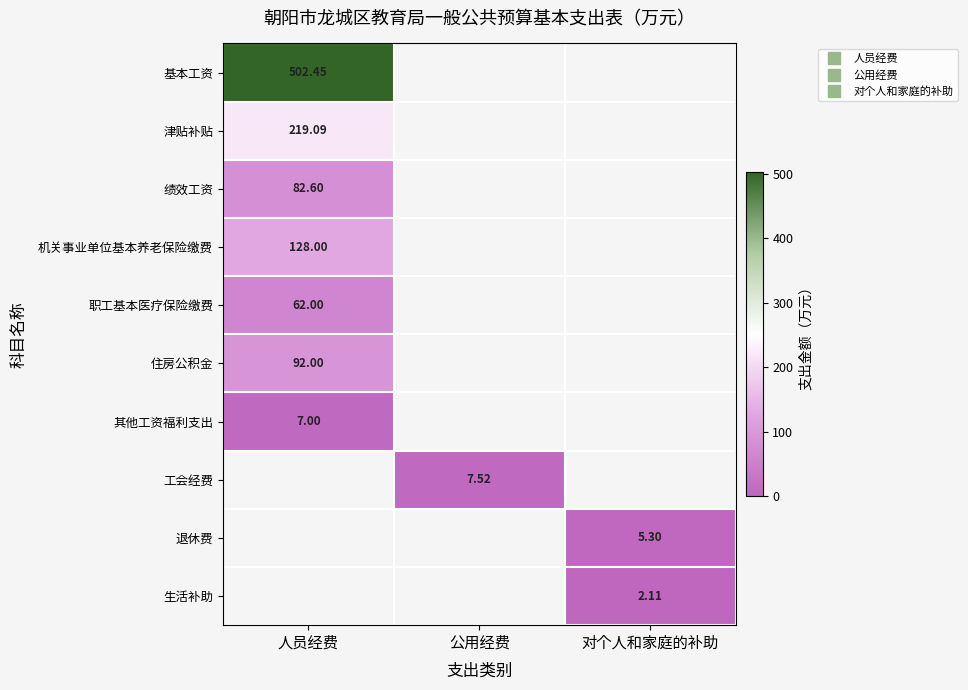

Count the number of data series in this chart.

10